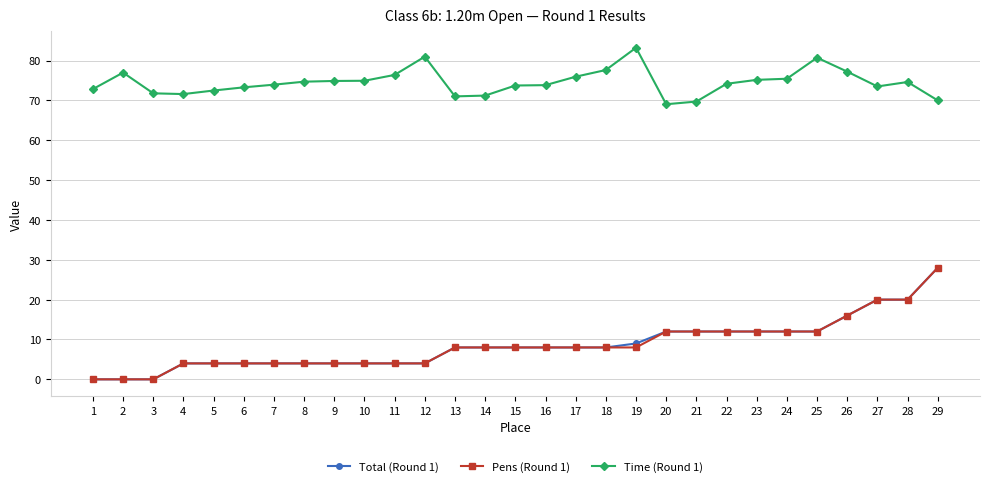

Read the Total (Round 1) value at 17.

8.0